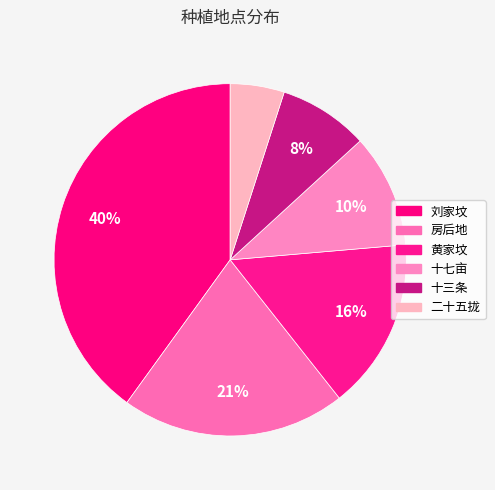

How many segments does this pie chart have?

6